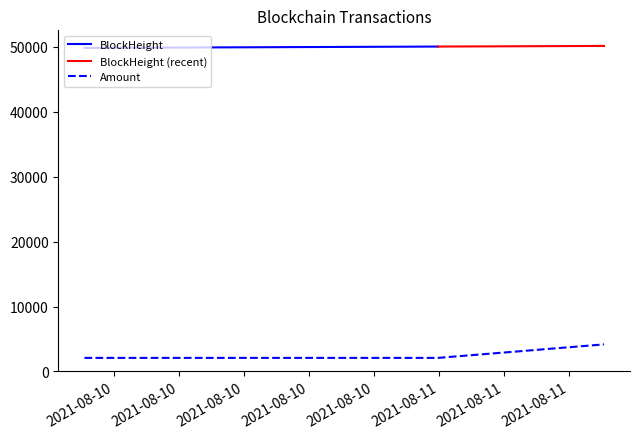

What is the lowest value of the Amount series?

2082.2